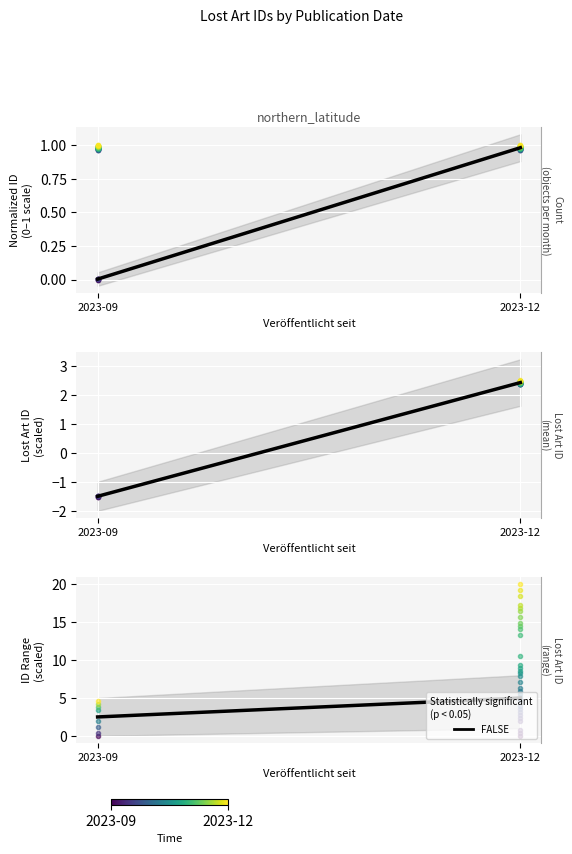

Rank the categories by value from highest to lowest.

2023-12, 2023-09